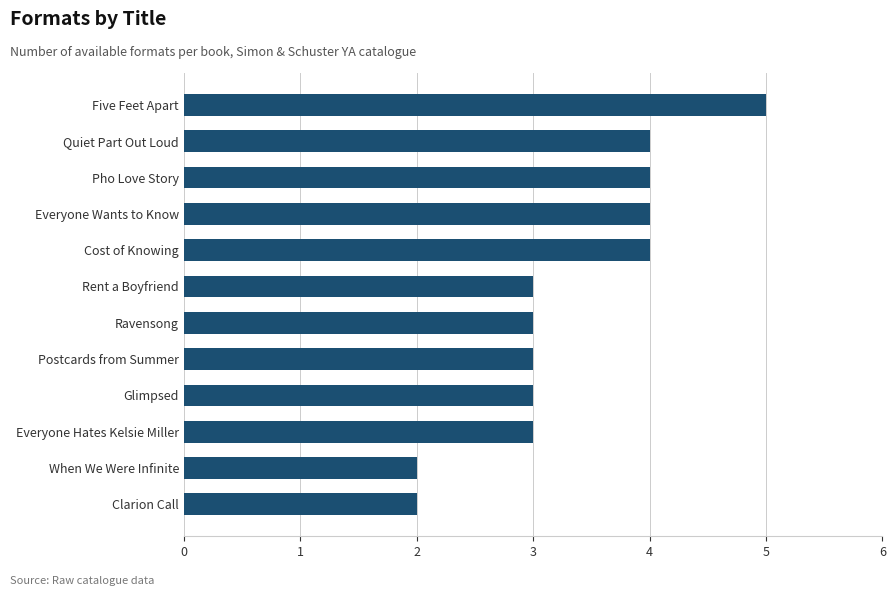

Are the bars grouped side by side (vs. stacked)?

No